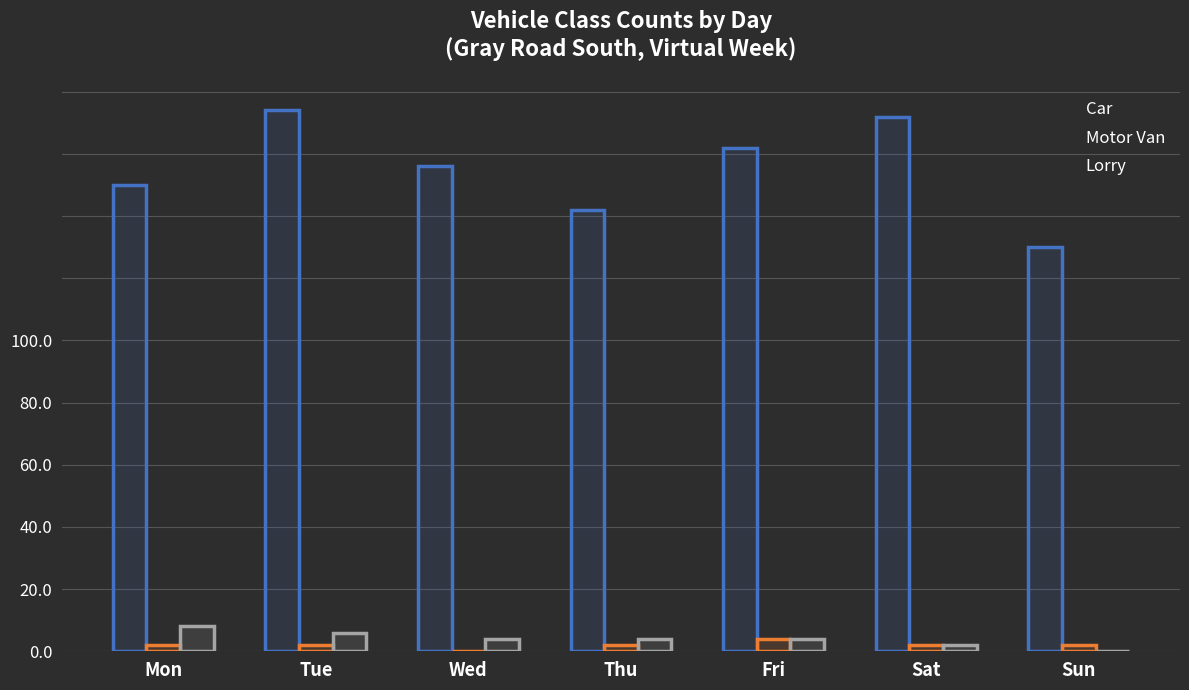

At which category is the sum across all series the highest?

Tue